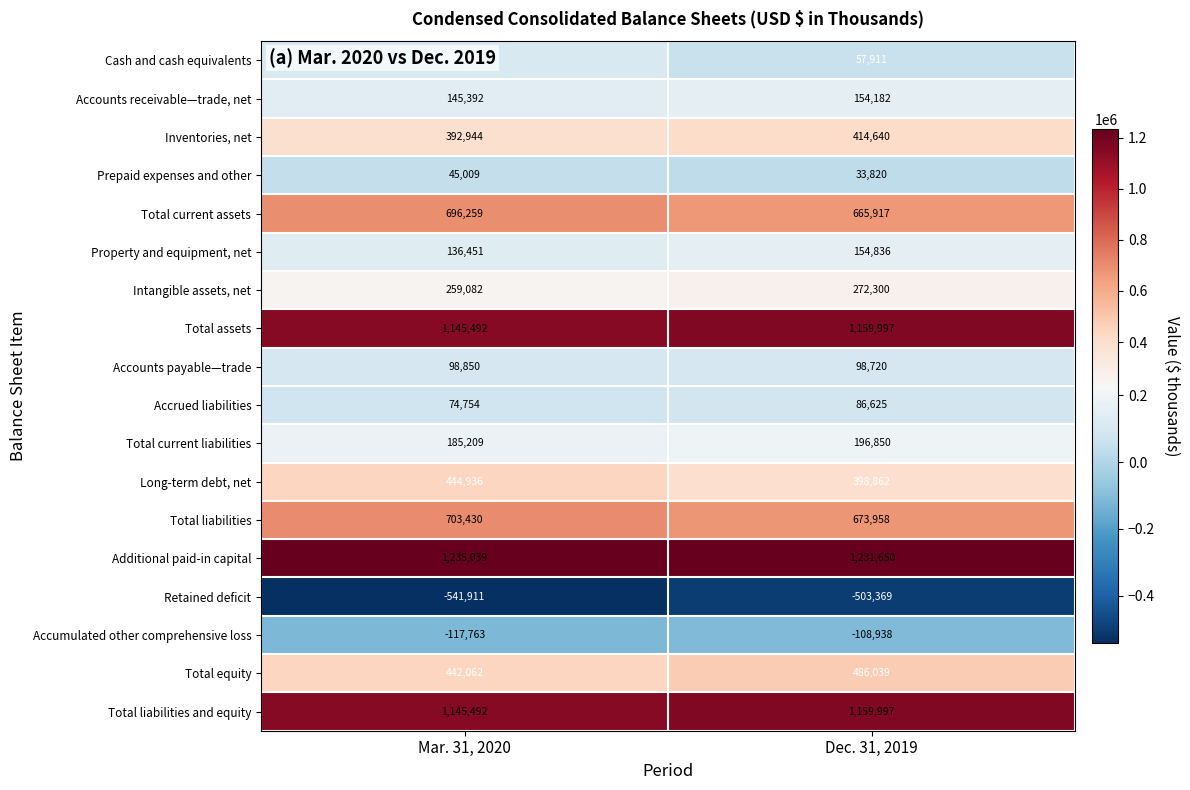

Which series has the largest total across all categories?

Additional paid-in capital